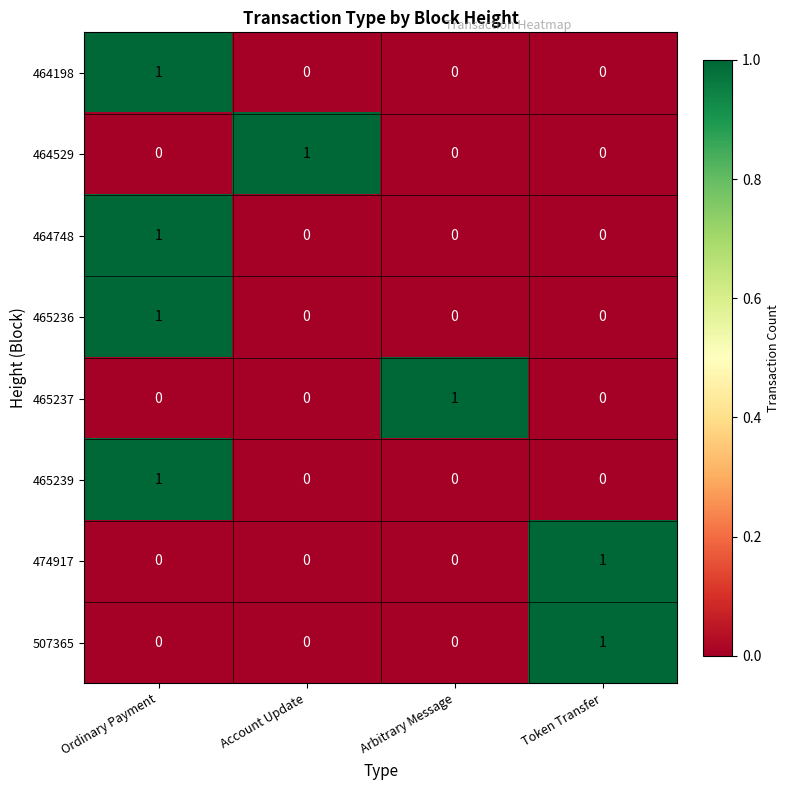

The 474917 series shows 0 at Arbitrary Message. True or false?

True